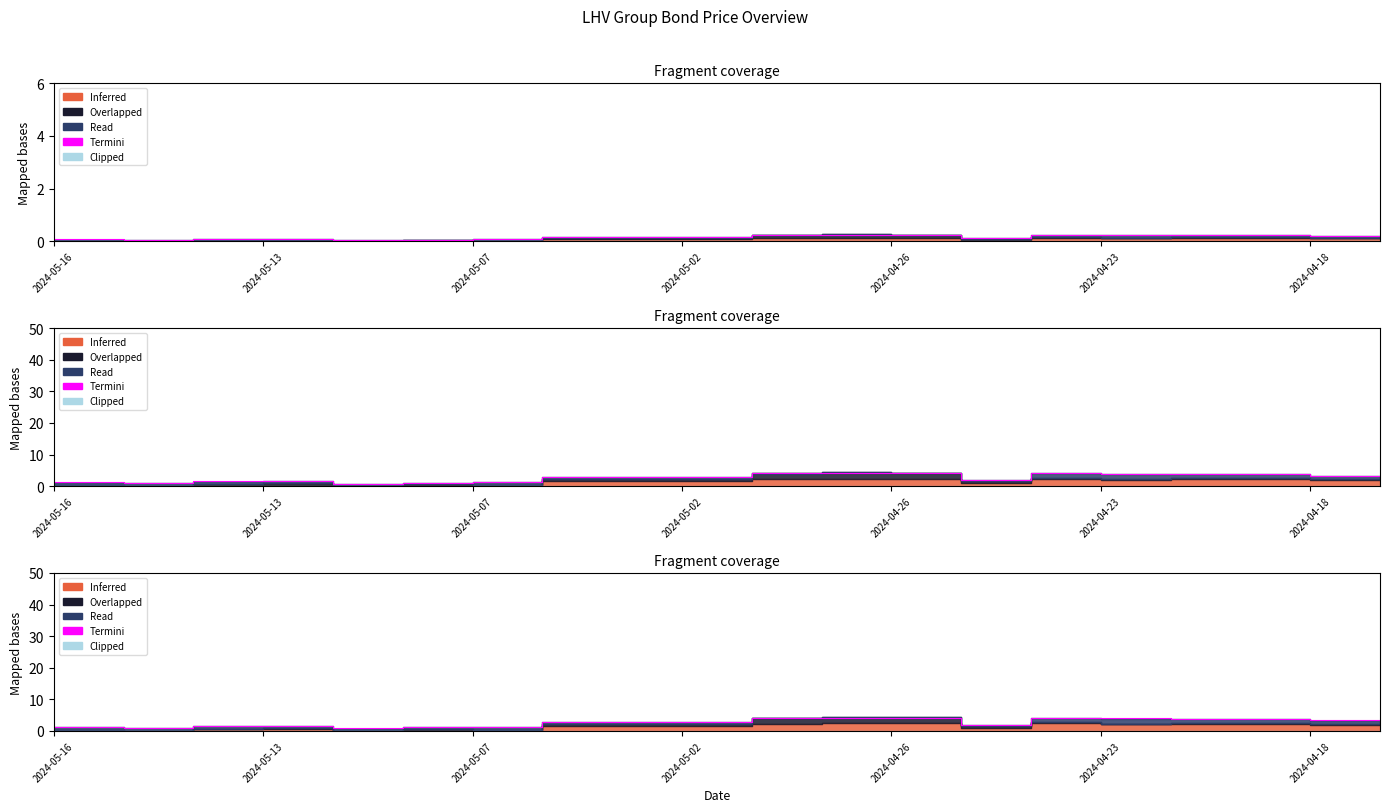

At which category does the chart reach its minimum across all series?

2024-04-26